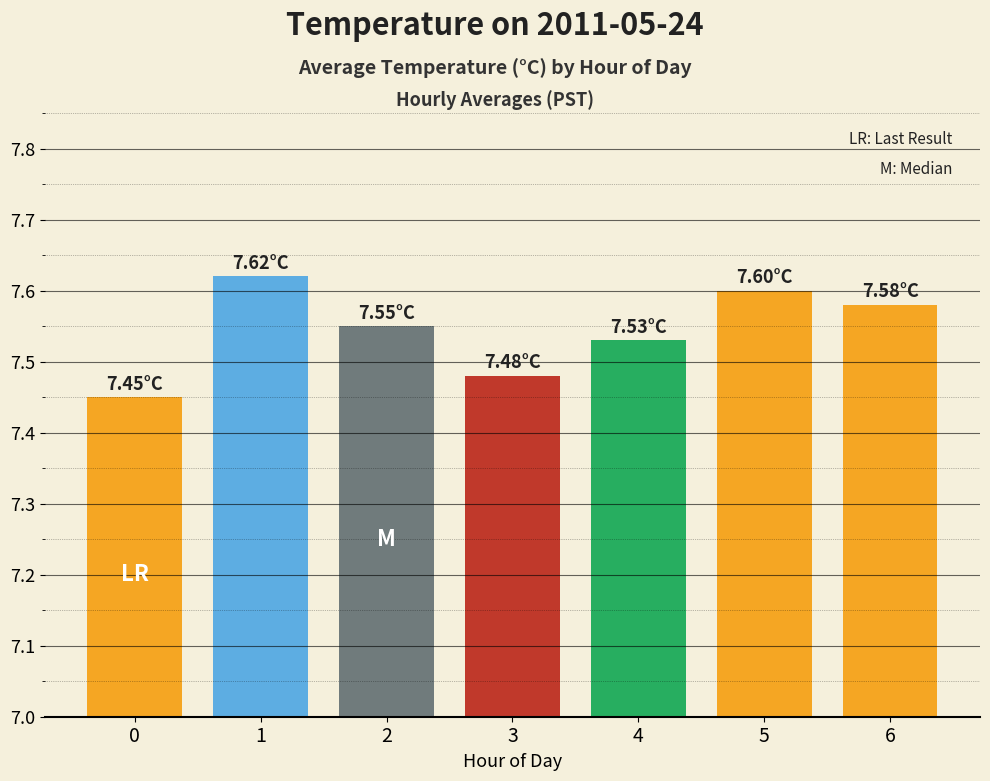

List the labels in order of value, smallest first.

0, 3, 4, 2, 6, 5, 1